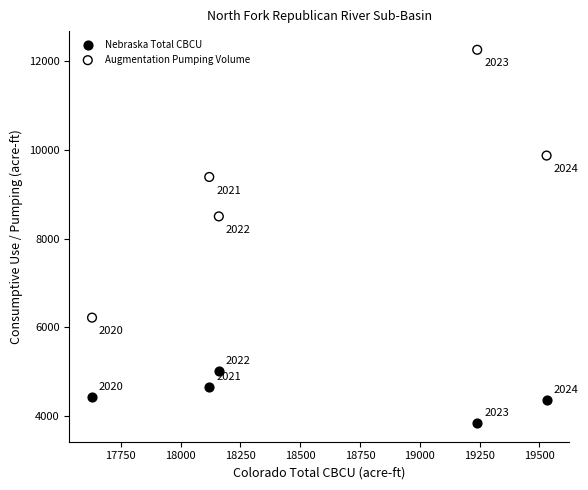

What are all the series names shown in the legend?

Nebraska Total CBCU, Augmentation Pumping Volume